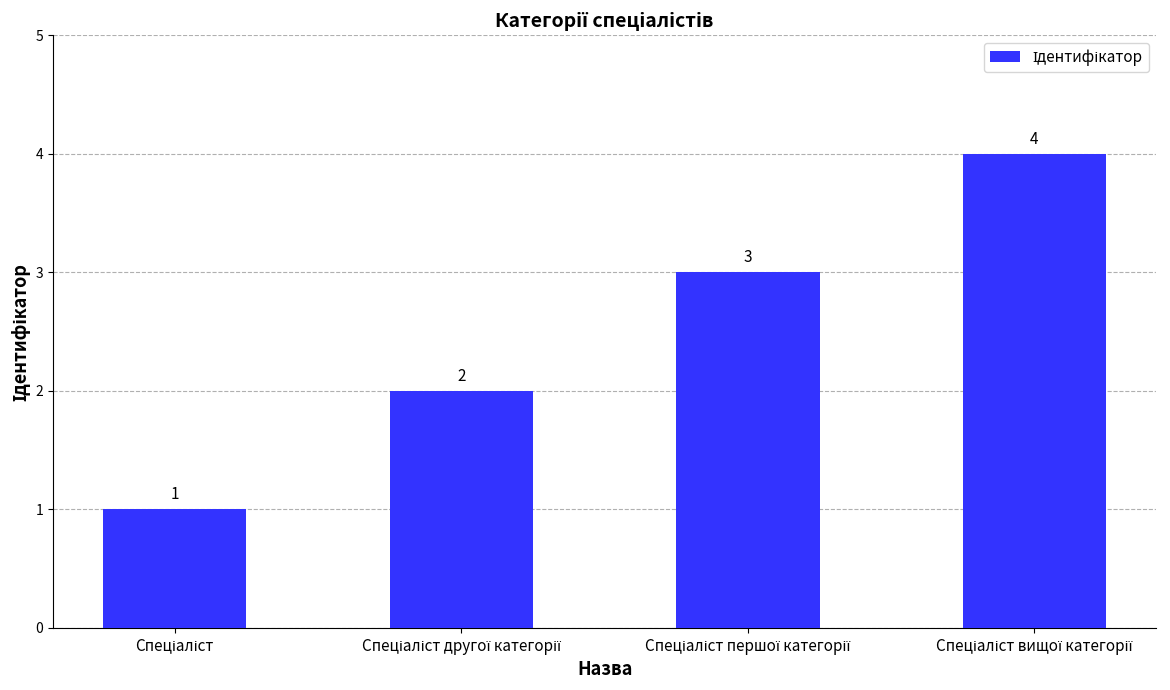

How many values are between 2 and 4?

3